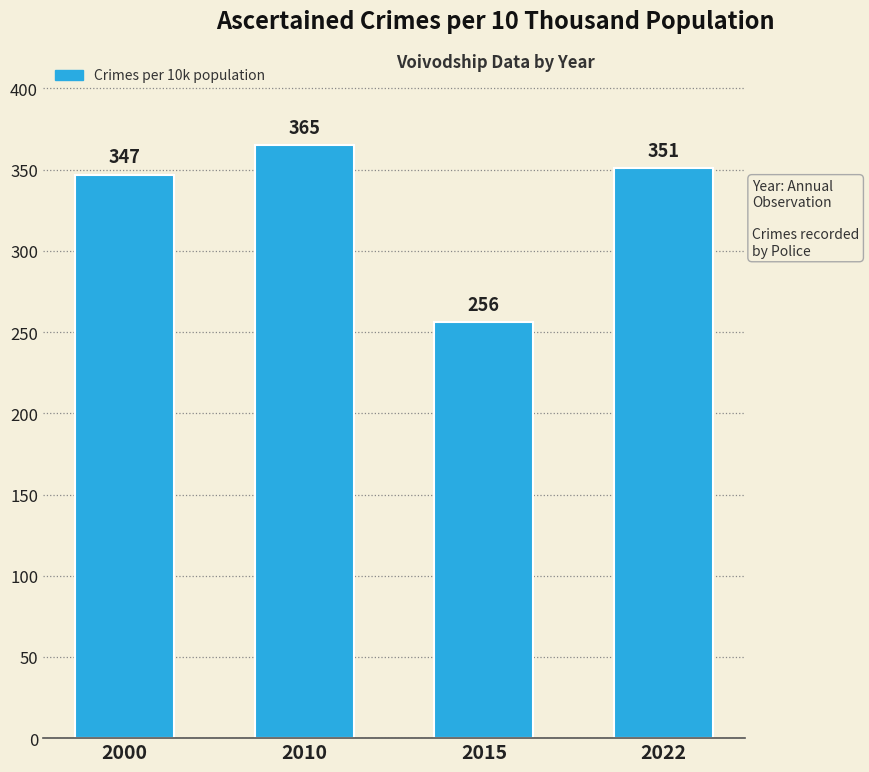

Reading left to right, what are all the values shown in this chart?

347	365	256	351